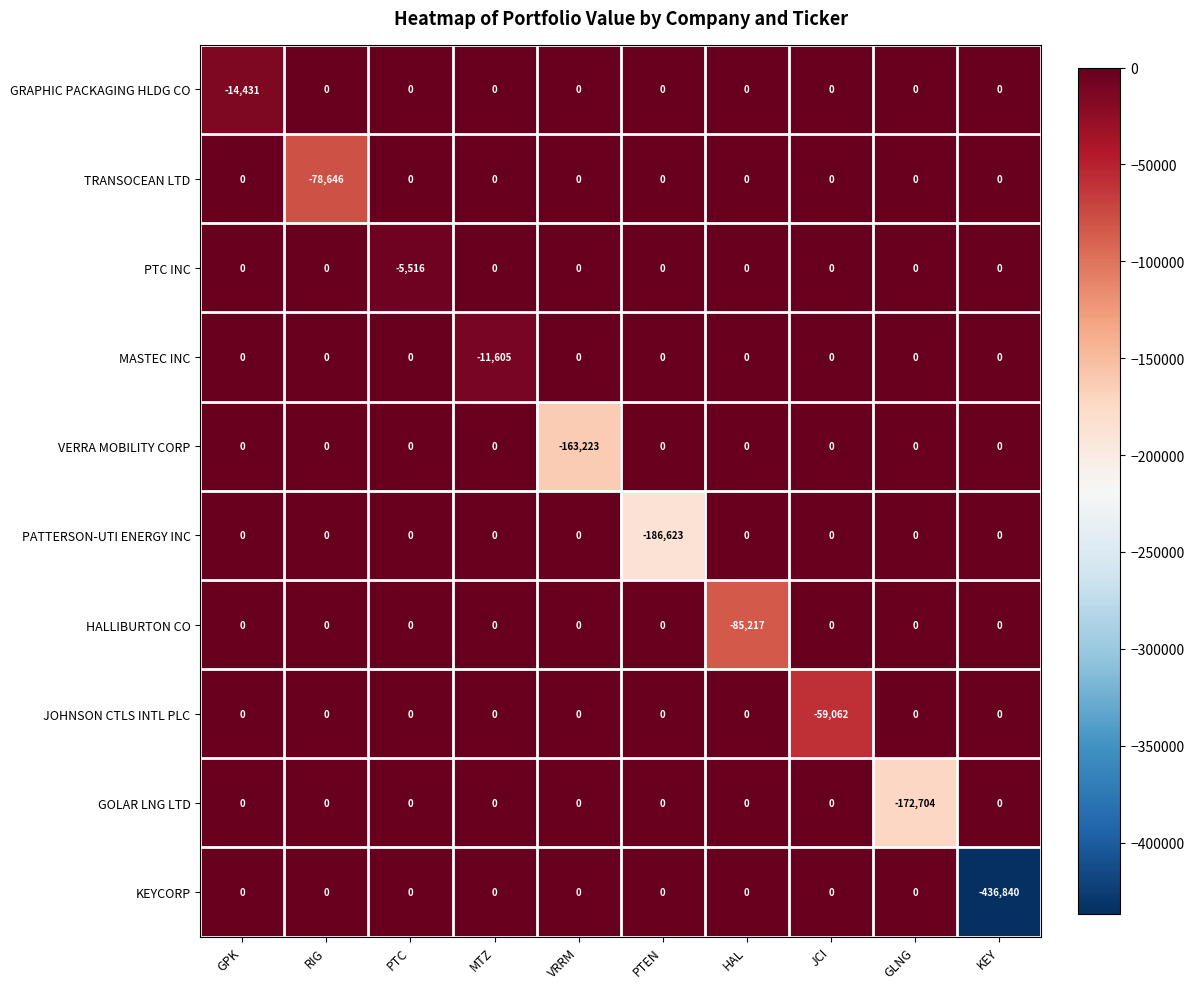

What is the total value across all series at JCI?

-59062